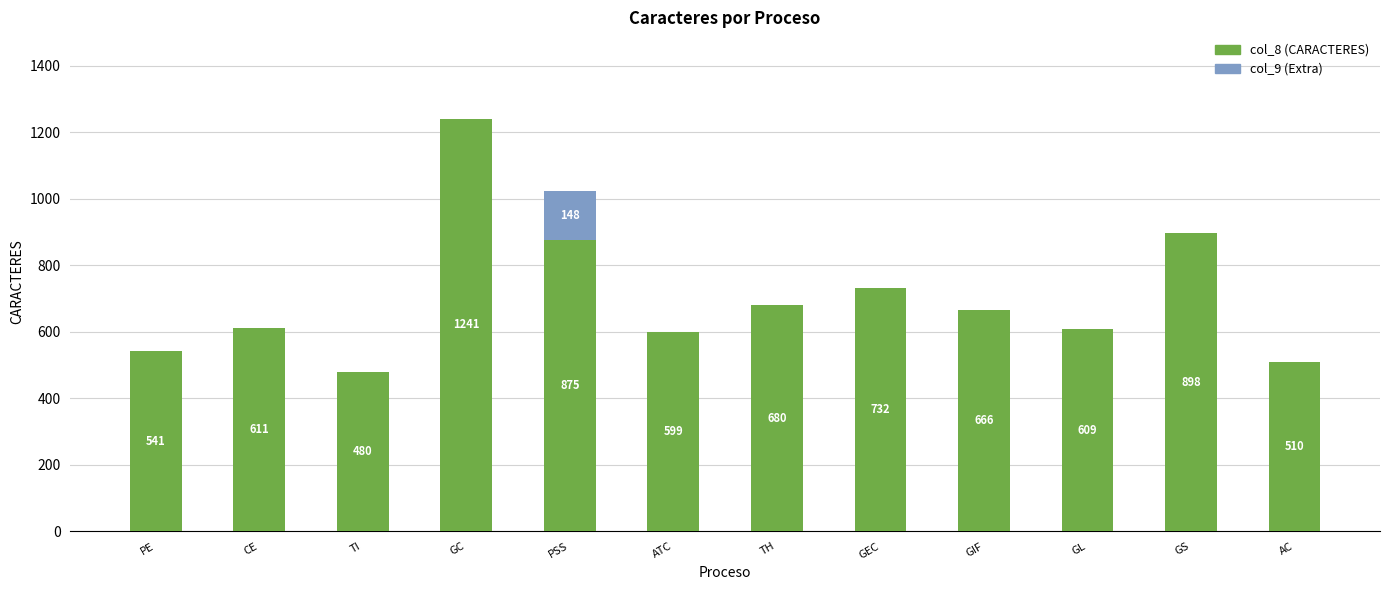

Reading left to right, what are the values for col_8?

PE=541	CE=611	TI=480	GC=1241	PSS=875	ATC=599	TH=680	GEC=732	GIF=666	GL=609	GS=898	AC=510